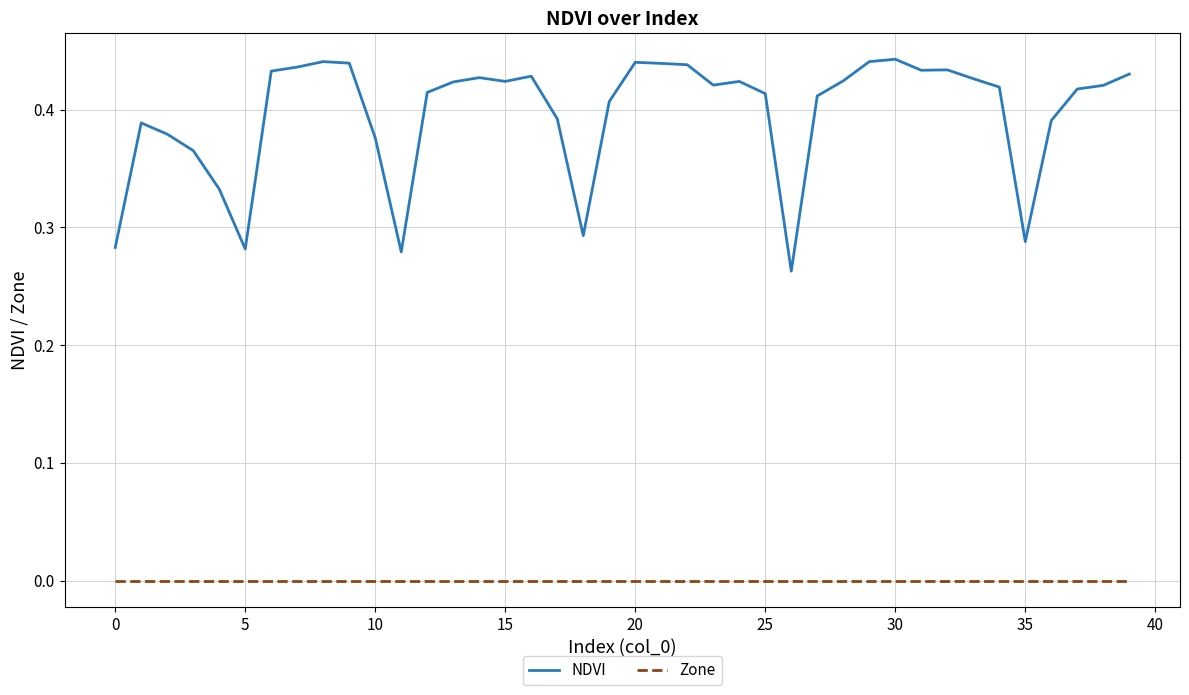

True or false: NDVI and Zone intersect in this chart.

False